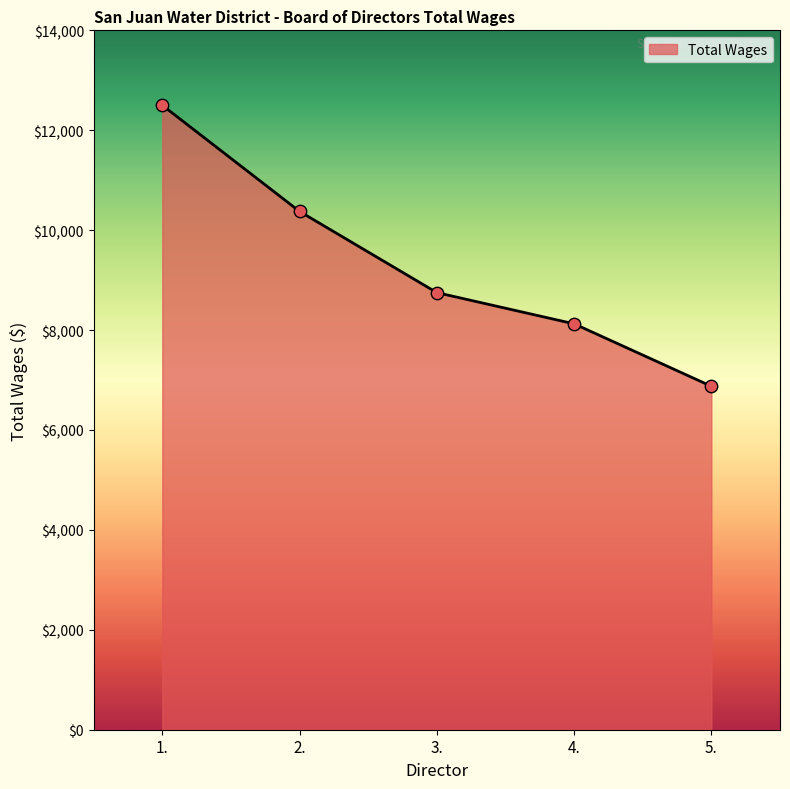

Which has a higher value, 5. or 3.?

3.